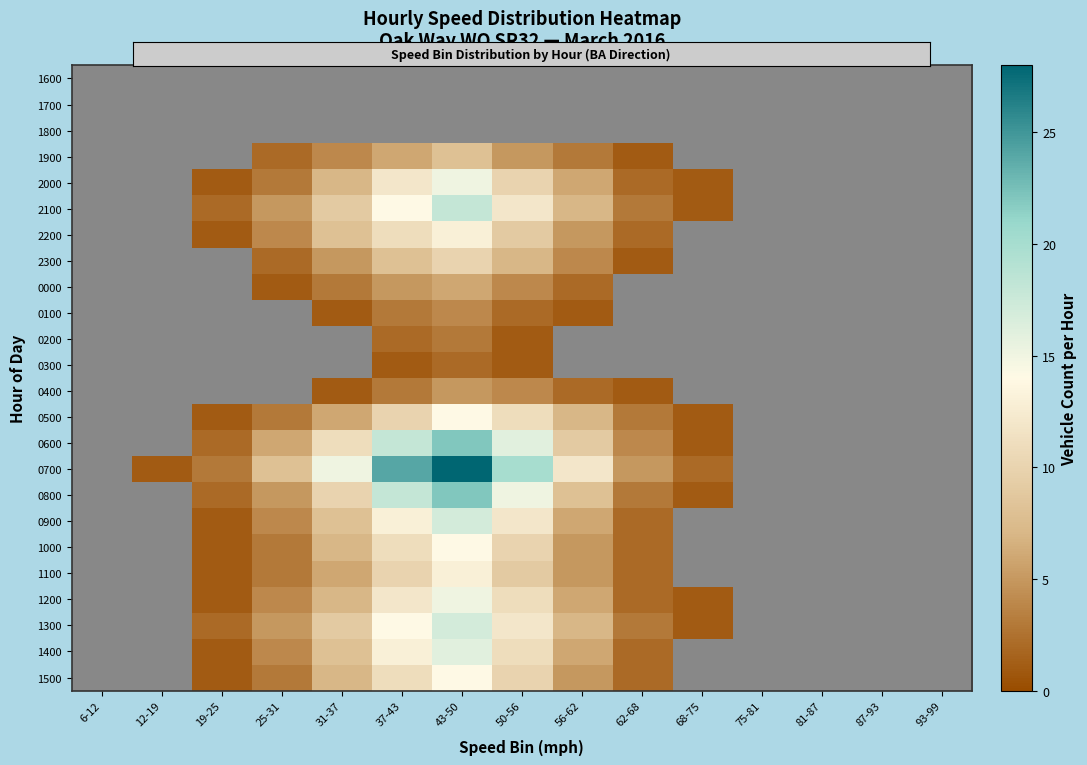

How many series are shown in this chart?

24